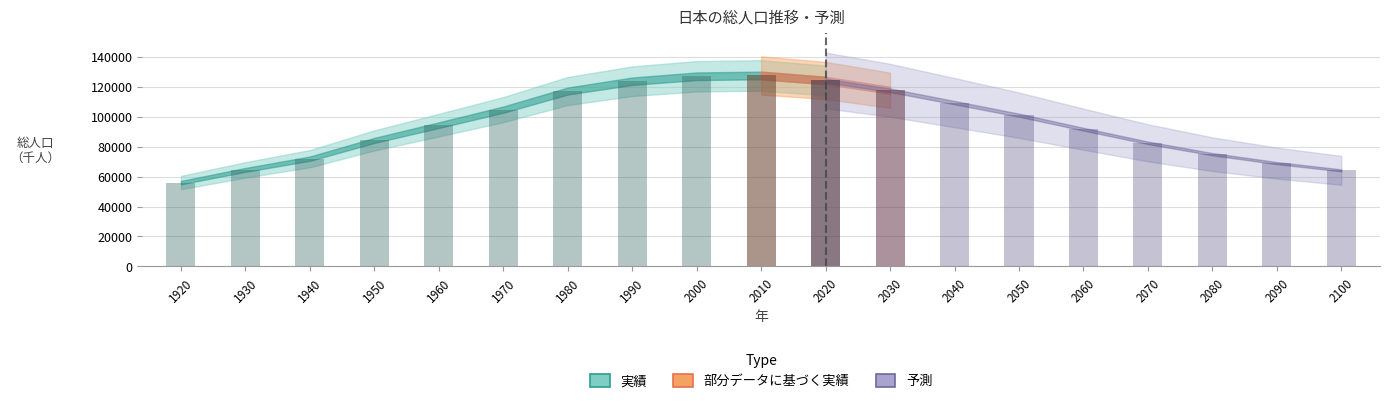

Reading right to left, extract all data points from this chart.

2100=64137	2090=68966	2080=74931	2070=82506	2060=91593	2050=100953	2040=109338	2030=117580	2020=124107	2010=127473	2000=126926	1990=123611	1980=117060	1970=104665	1960=94302	1950=84115	1940=71933	1930=64450	1920=55963